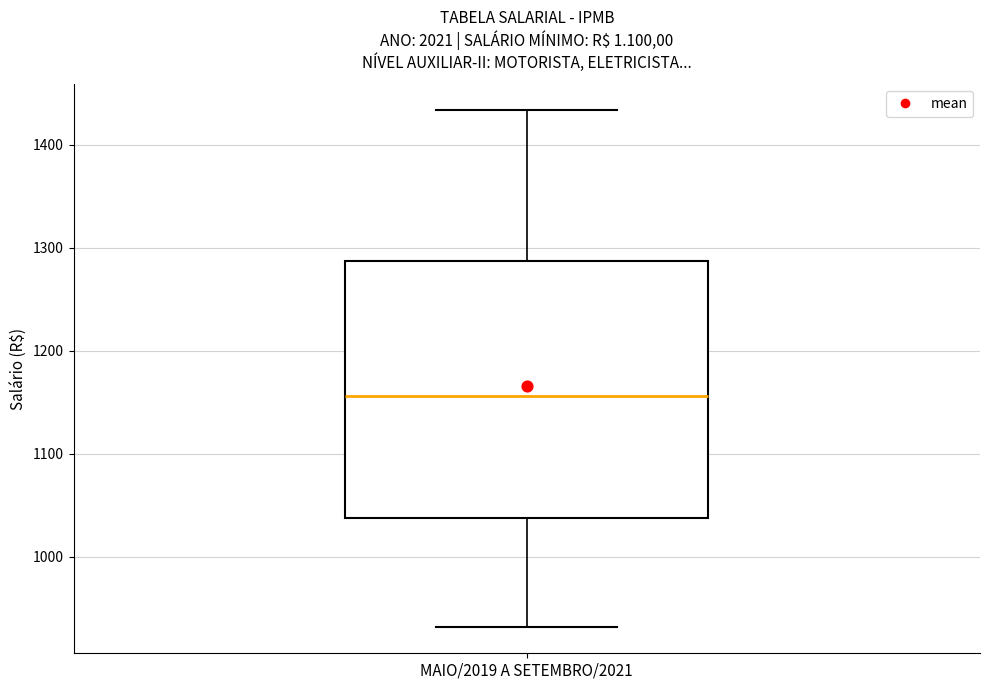

Where does the upper whisker of the box for MAIO/2019 A SETEMBRO/2021 end on the y-axis? The values are not printed on the chart, so give them approximately, as read against the axis.

1430